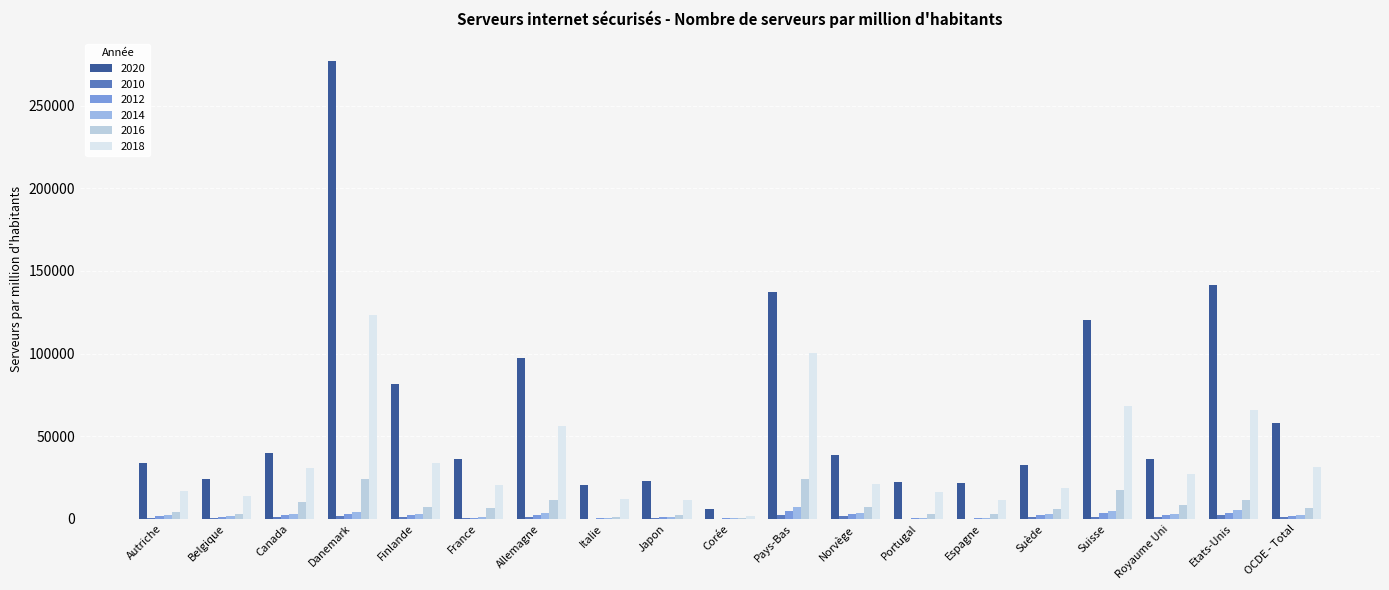

At which category does the chart reach its peak across all series?

Danemark